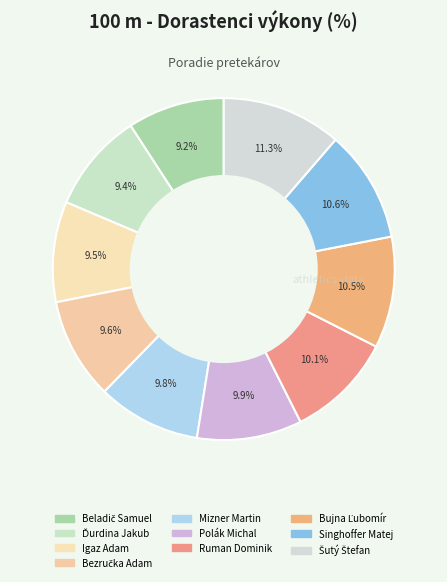

Count the number of slices in the pie.

10